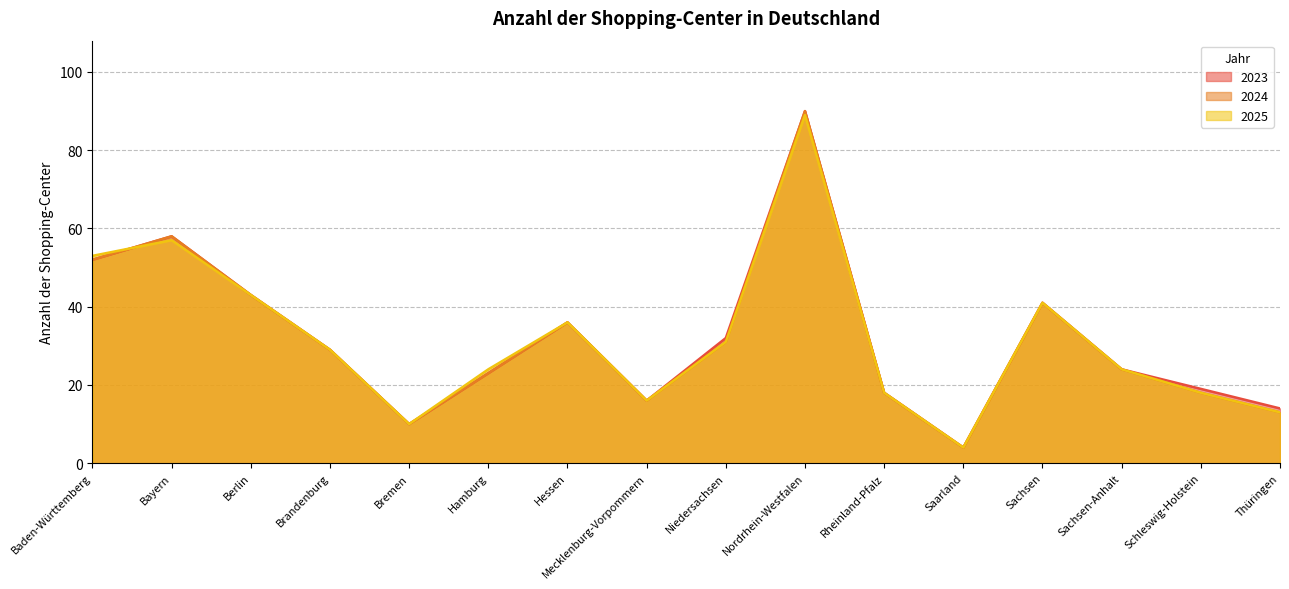

Between Hamburg and Hessen, which series saw the biggest shift?

2023